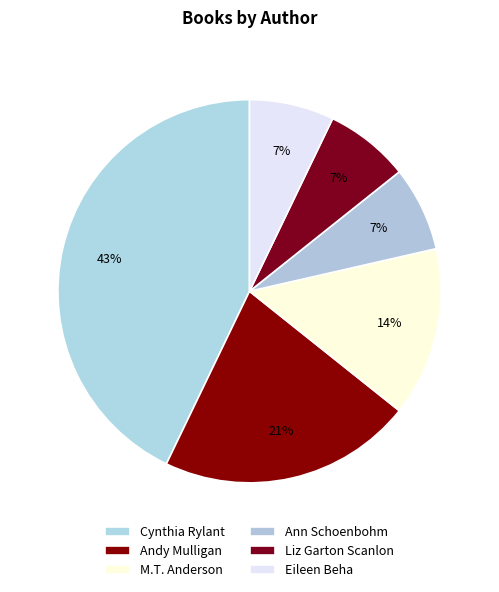

How many slices are in this pie chart?

6